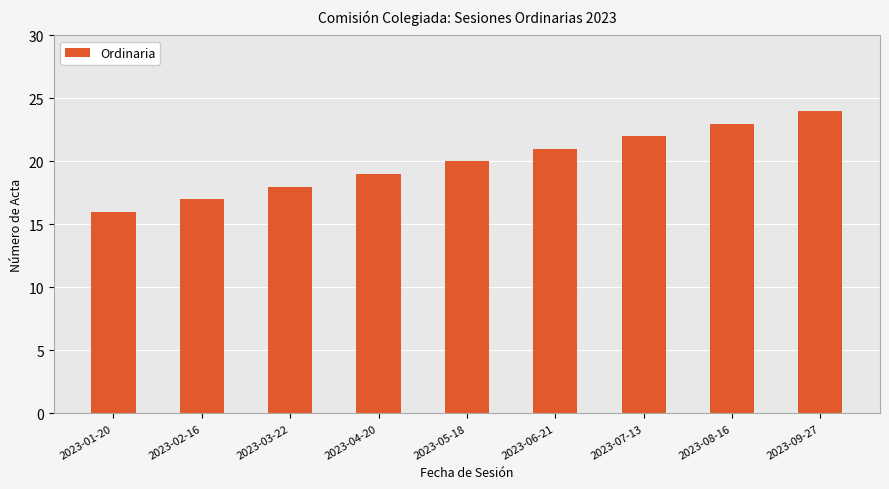

How many categories are shown in the chart?

9